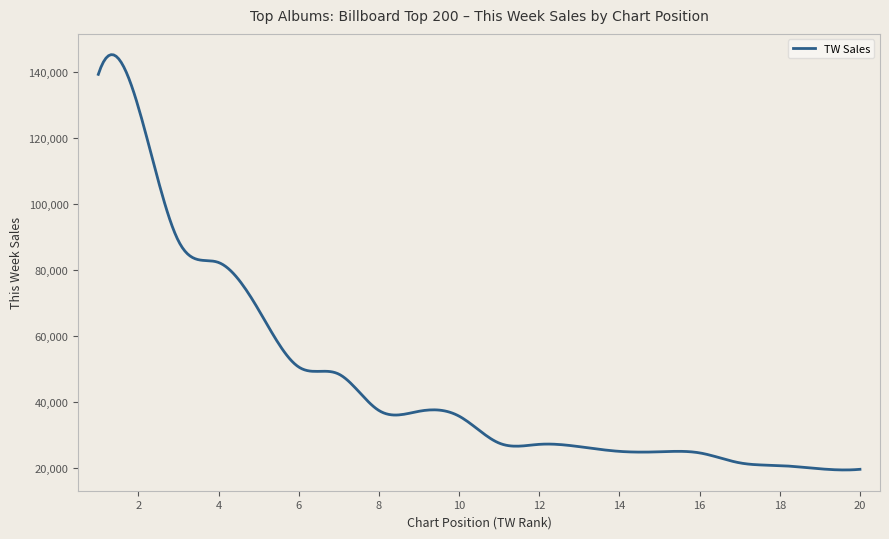

What is the greatest value displayed?

145260.8